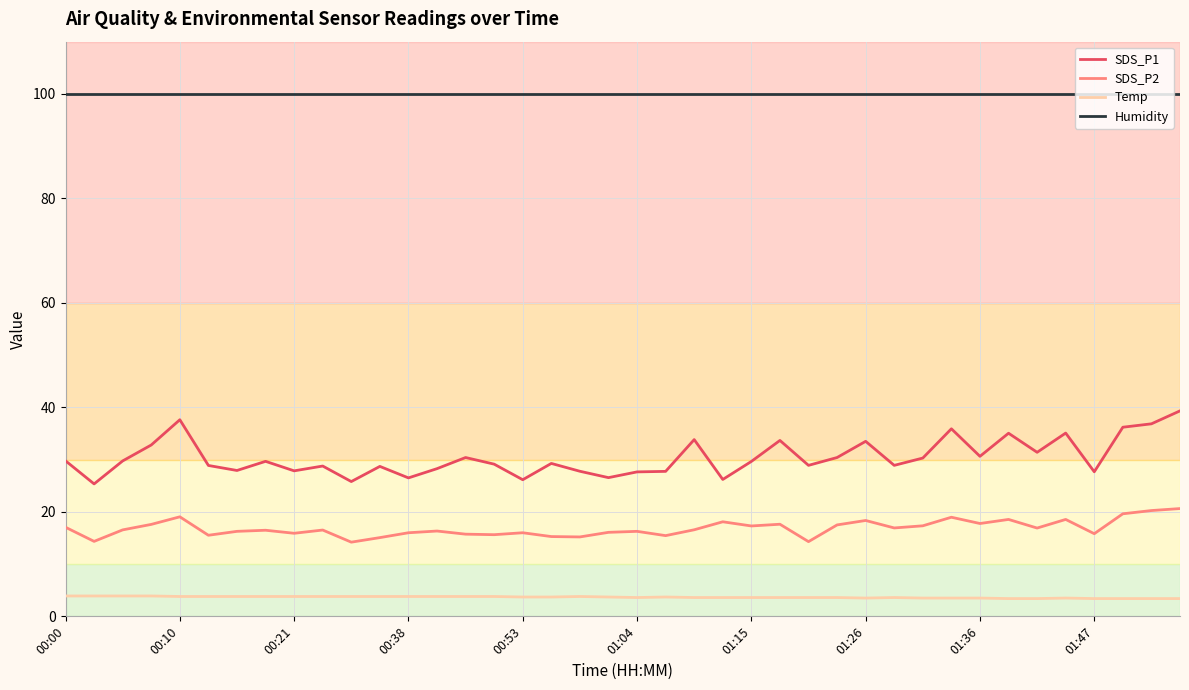

How many Temp values are between 3 and 4?

40